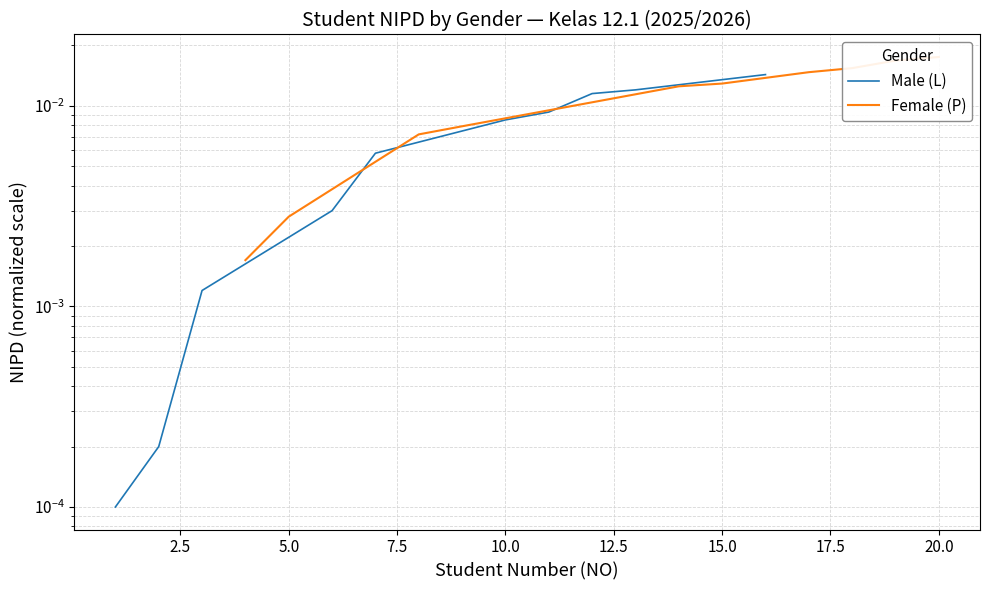

True or false: Female (P) has more than 2 interior local peaks.

False